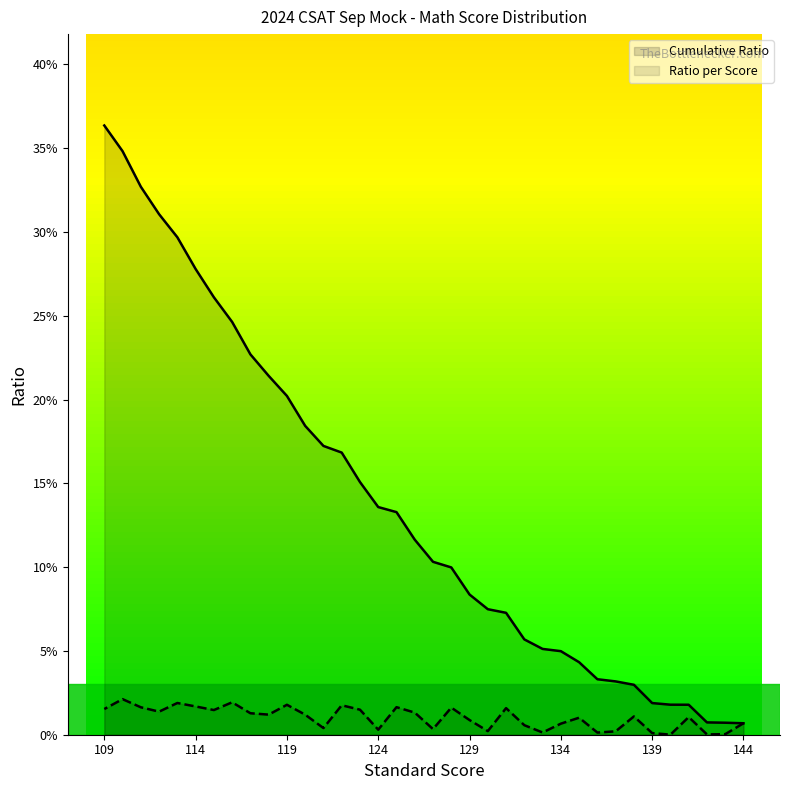

How many categories are shown in the chart?

36